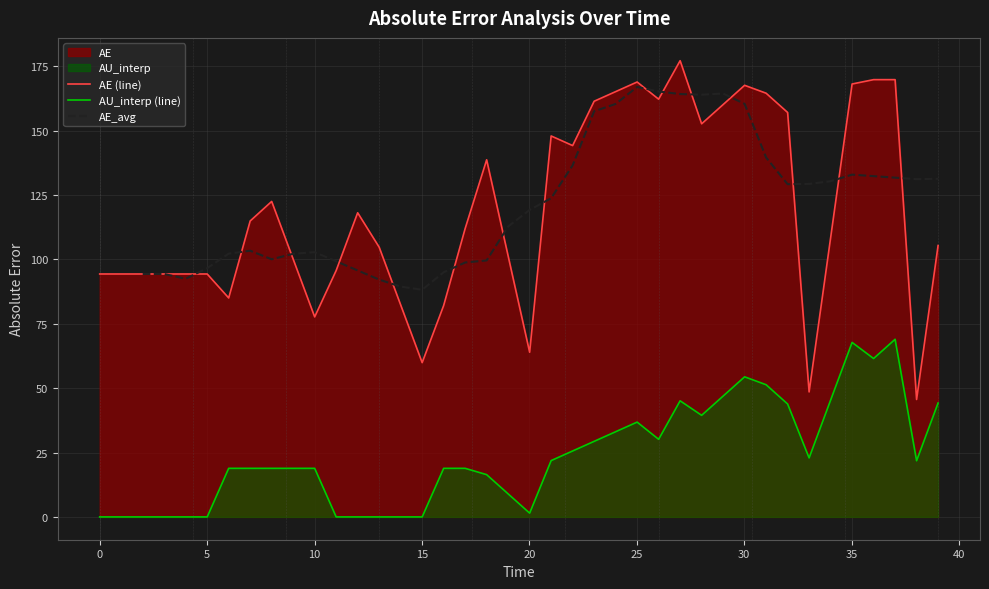

How many data points in AU_interp (line) are less than 18?

14